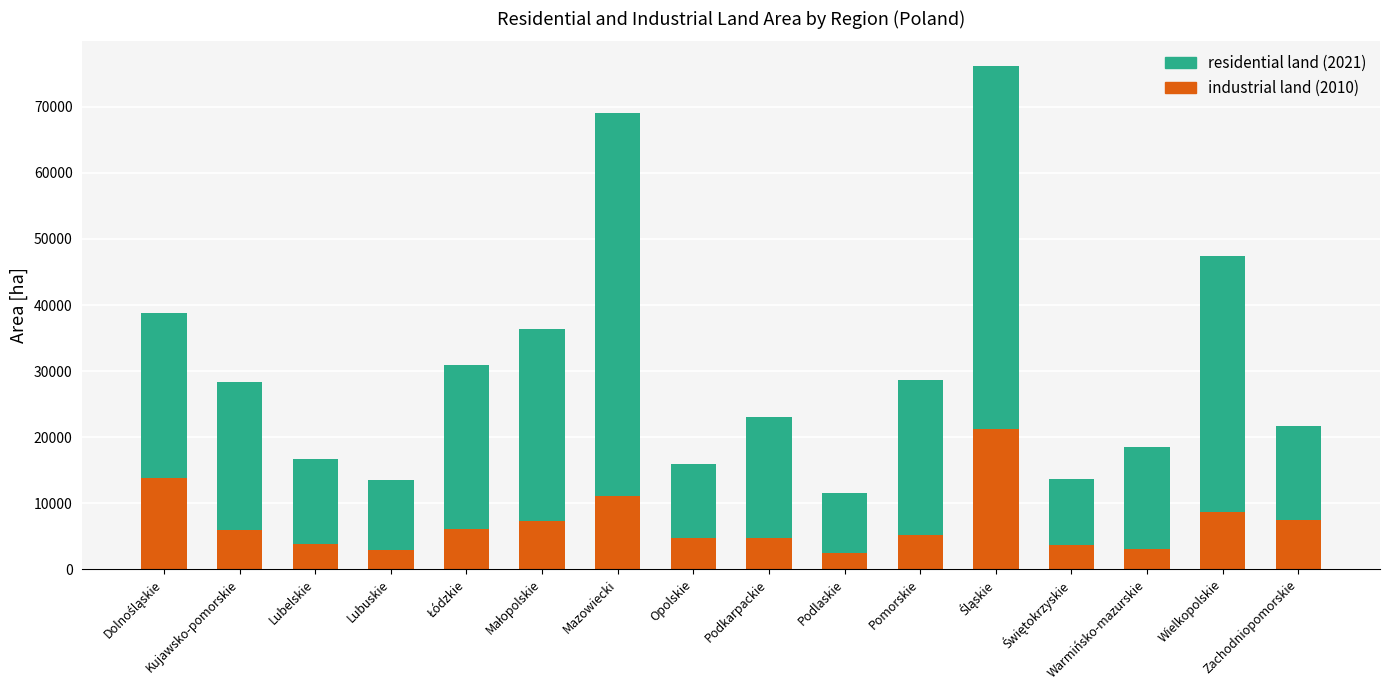

What is the total value across all series at Pomorskie?

28695